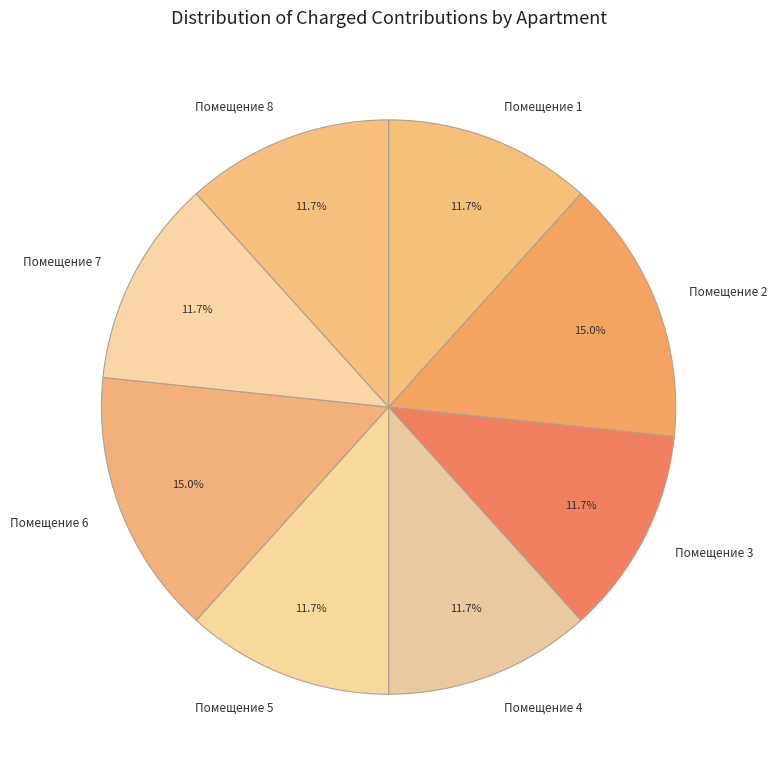

Does any single category account for the majority?

No